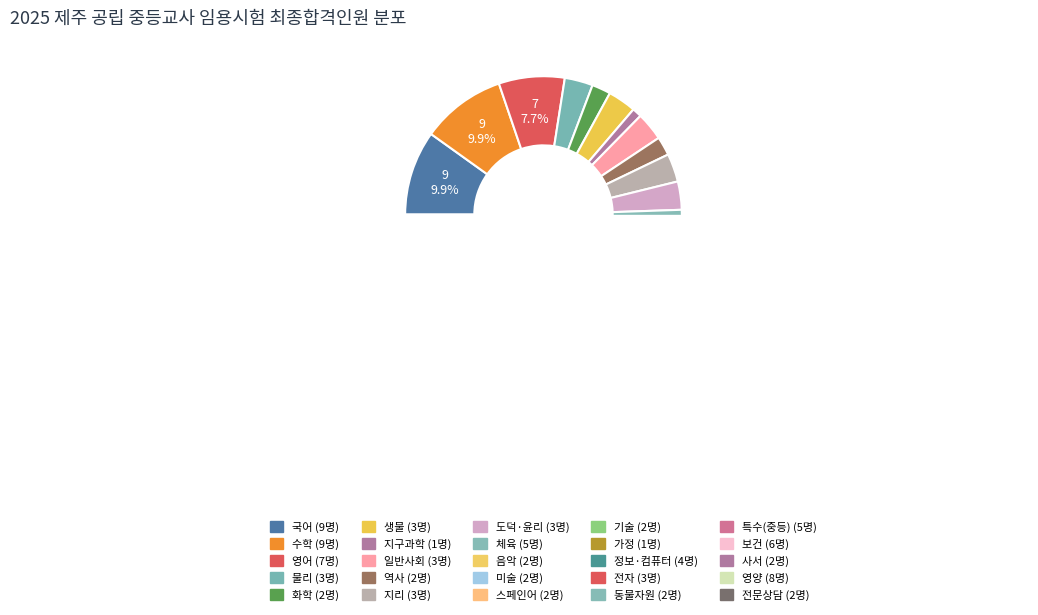

To the nearest percent, what is the difference between the 체육 and 보건 slice percentages?

1%